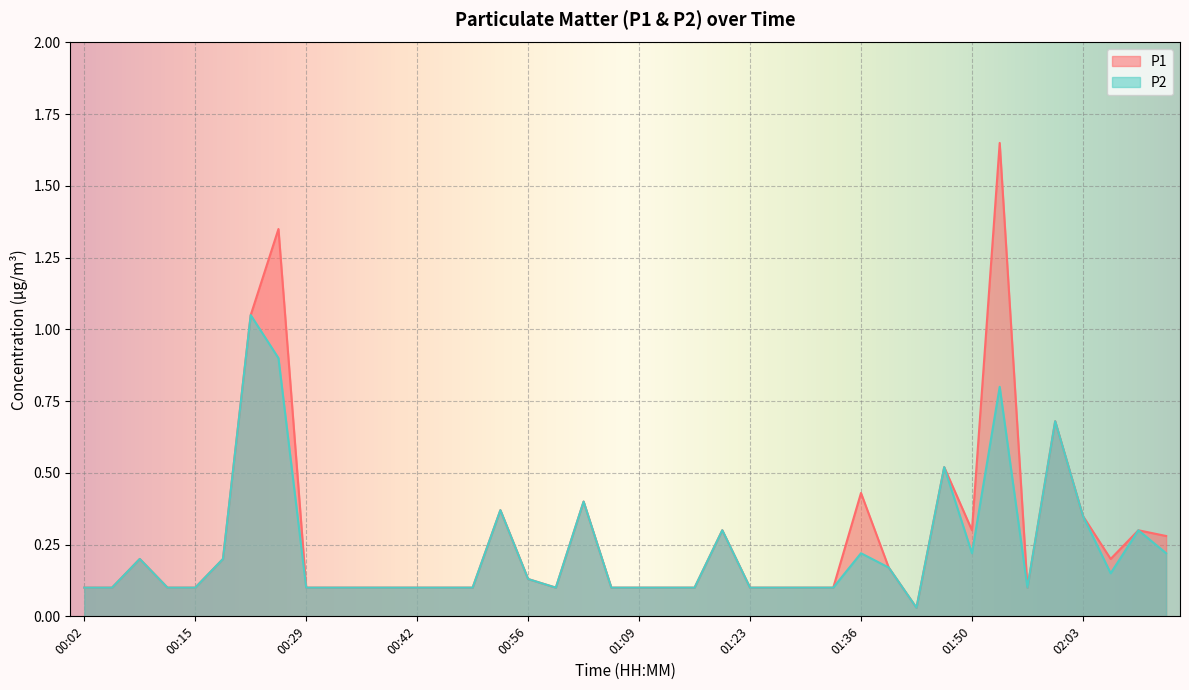

Reading right to left, extract all data points from this chart.

P1: 02:13=0.3	02:10=0.3	02:06=0.2	02:03=0.3	02:00=0.7	01:56=0.1	01:53=1.6	01:50=0.3	01:46=0.5	01:43=0.0	01:39=0.2	01:36=0.4	01:33=0.1	01:29=0.1	01:26=0.1	01:23=0.1	01:19=0.3	01:16=0.1	01:12=0.1	01:09=0.1	01:06=0.1	01:02=0.4	00:59=0.1	00:56=0.1	00:52=0.4	00:49=0.1	00:45=0.1	00:42=0.1	00:39=0.1	00:35=0.1	00:32=0.1	00:29=0.1	00:25=1.4	00:22=1.1	00:19=0.2	00:15=0.1	00:12=0.1	00:09=0.2	00:05=0.1	00:02=0.1
P2: 02:13=0.2	02:10=0.3	02:06=0.1	02:03=0.3	02:00=0.7	01:56=0.1	01:53=0.8	01:50=0.2	01:46=0.5	01:43=0.0	01:39=0.2	01:36=0.2	01:33=0.1	01:29=0.1	01:26=0.1	01:23=0.1	01:19=0.3	01:16=0.1	01:12=0.1	01:09=0.1	01:06=0.1	01:02=0.4	00:59=0.1	00:56=0.1	00:52=0.4	00:49=0.1	00:45=0.1	00:42=0.1	00:39=0.1	00:35=0.1	00:32=0.1	00:29=0.1	00:25=0.9	00:22=1.1	00:19=0.2	00:15=0.1	00:12=0.1	00:09=0.2	00:05=0.1	00:02=0.1